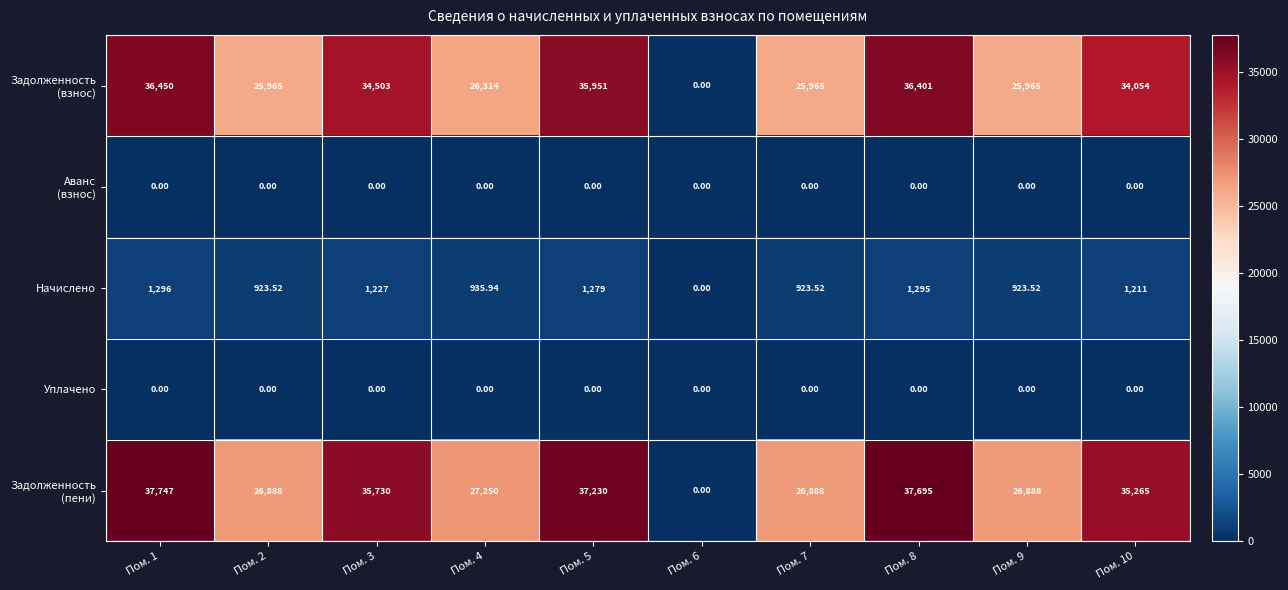

How many categories are shown in the chart?

10